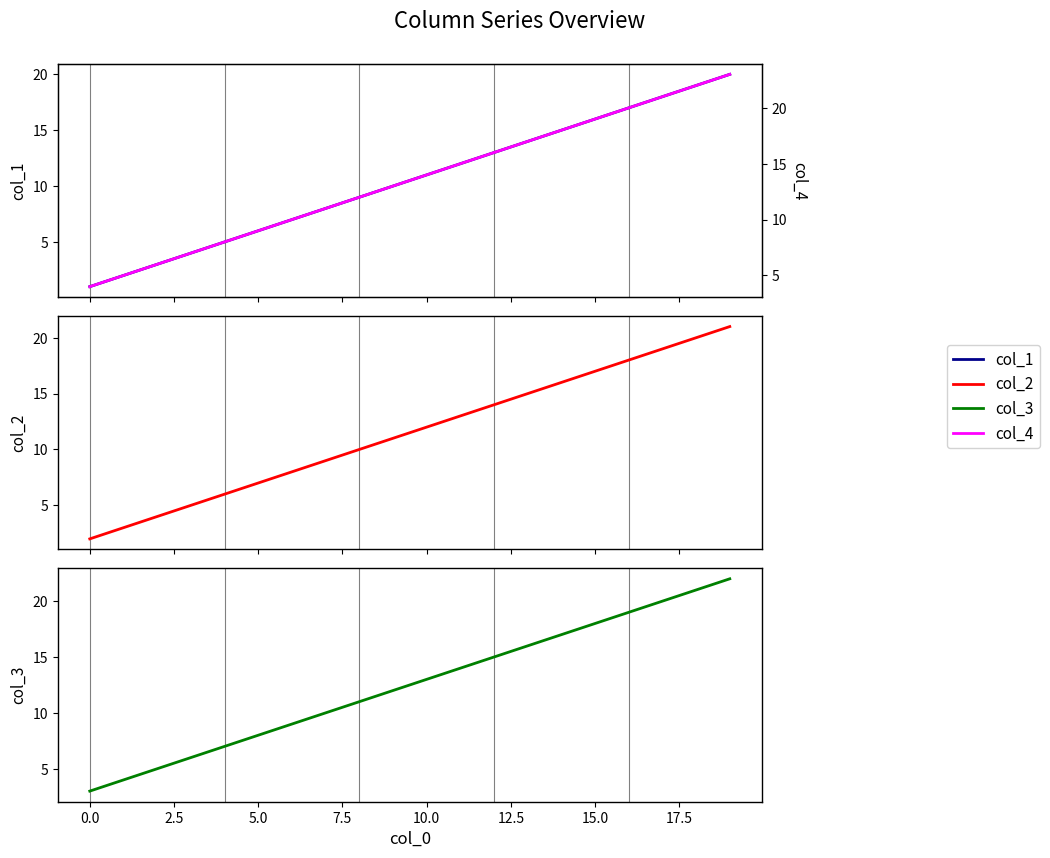

List the series in order of their overall mean, lowest first.

col_1, col_2, col_3, col_4